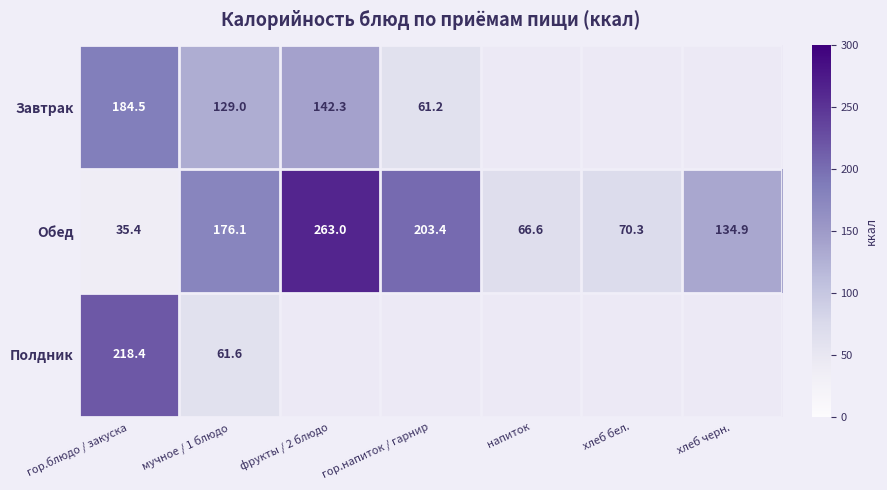

What is the highest value of the Обед series?

263.0